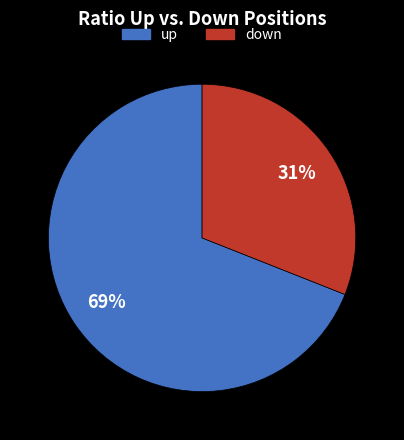

Which slice is the largest?

up